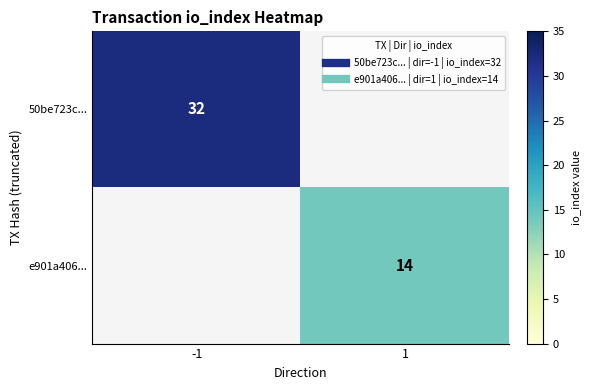

What is the maximum value shown in the chart?

32